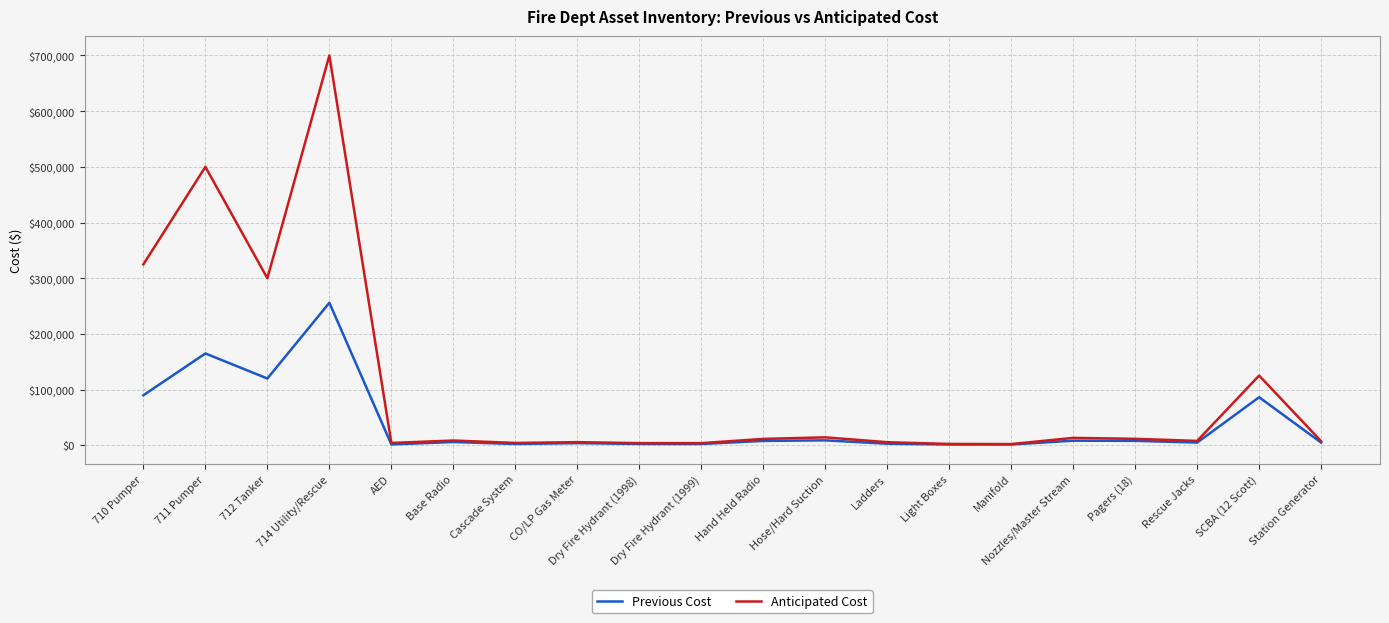

Which series has the largest range (max minus min)?

Anticipated Cost